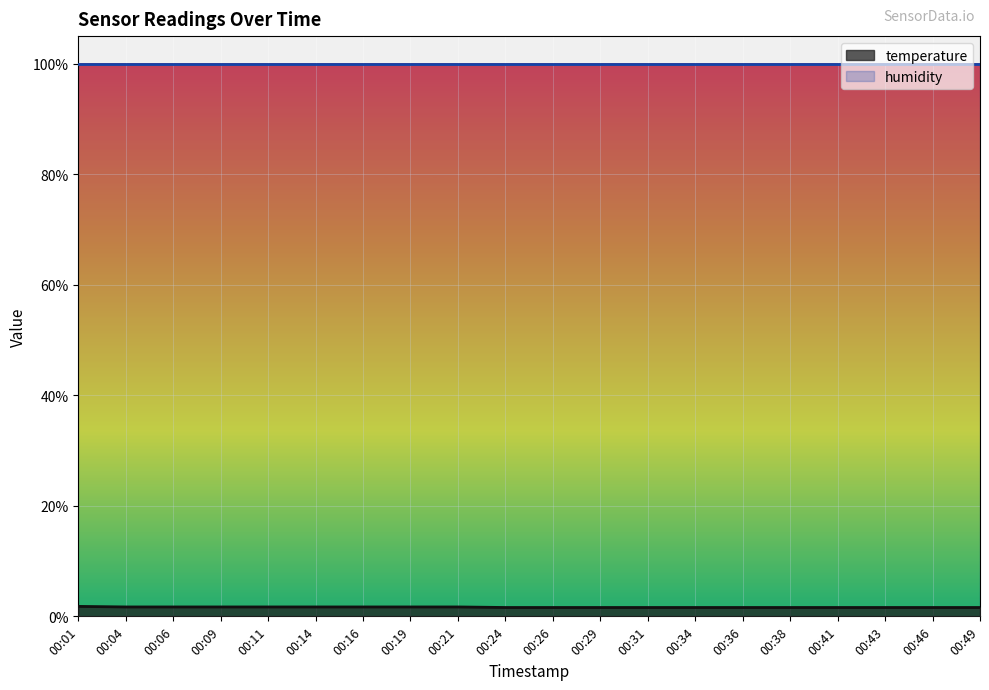

Is the value of humidity at 00:46 greater than the value of temperature at 00:16?

Yes